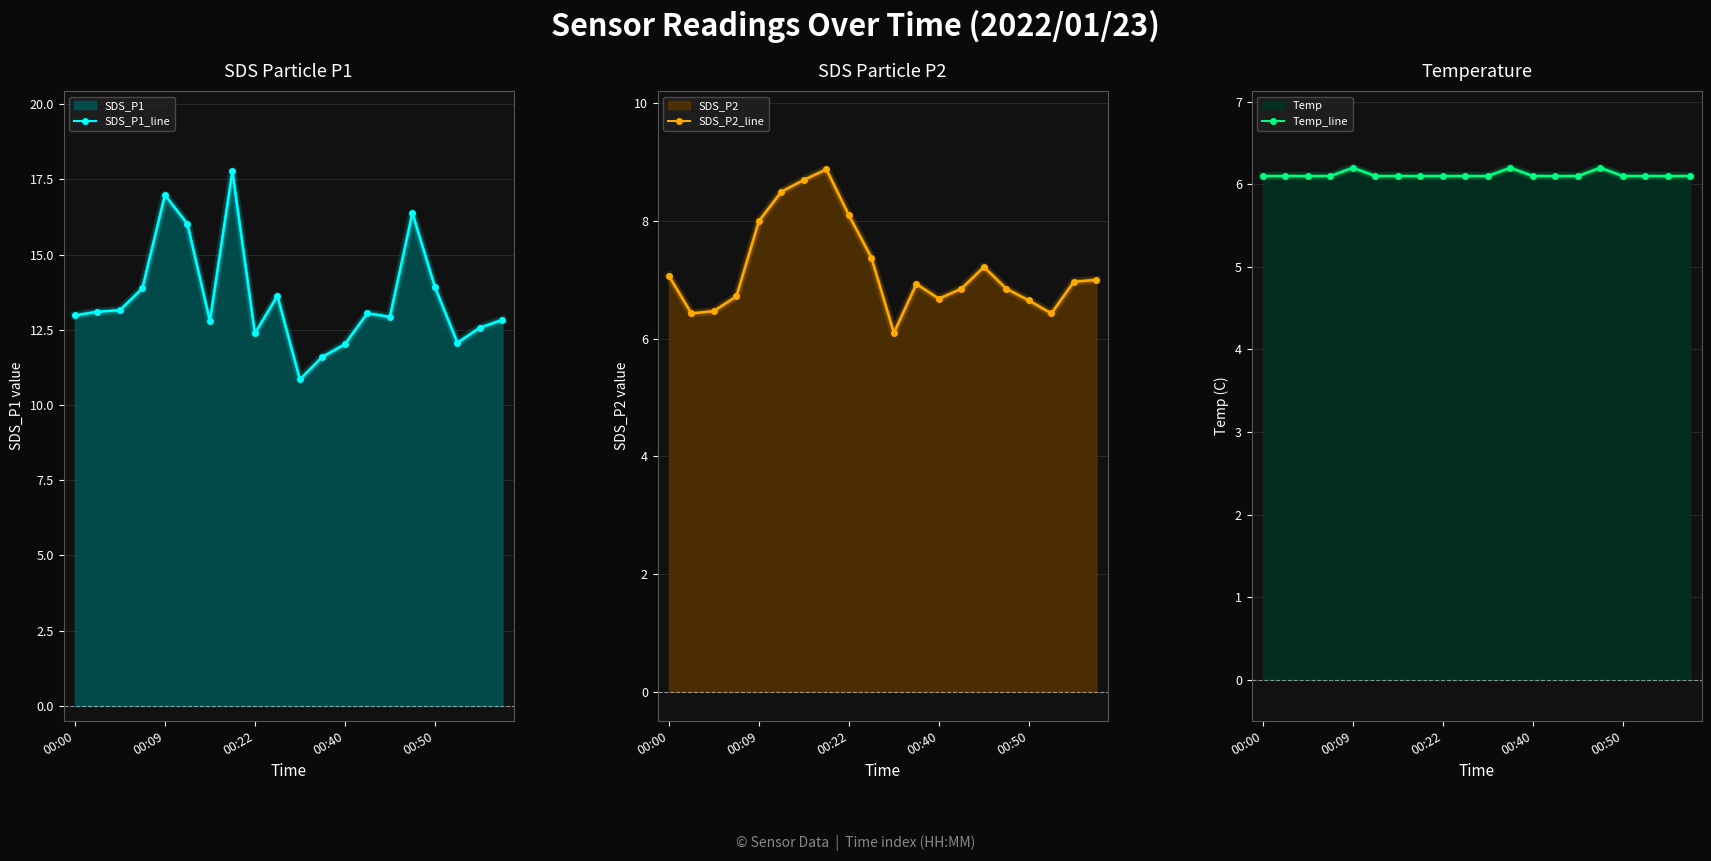

True or false: Temp_line has a value of 6.1 at 17.

True